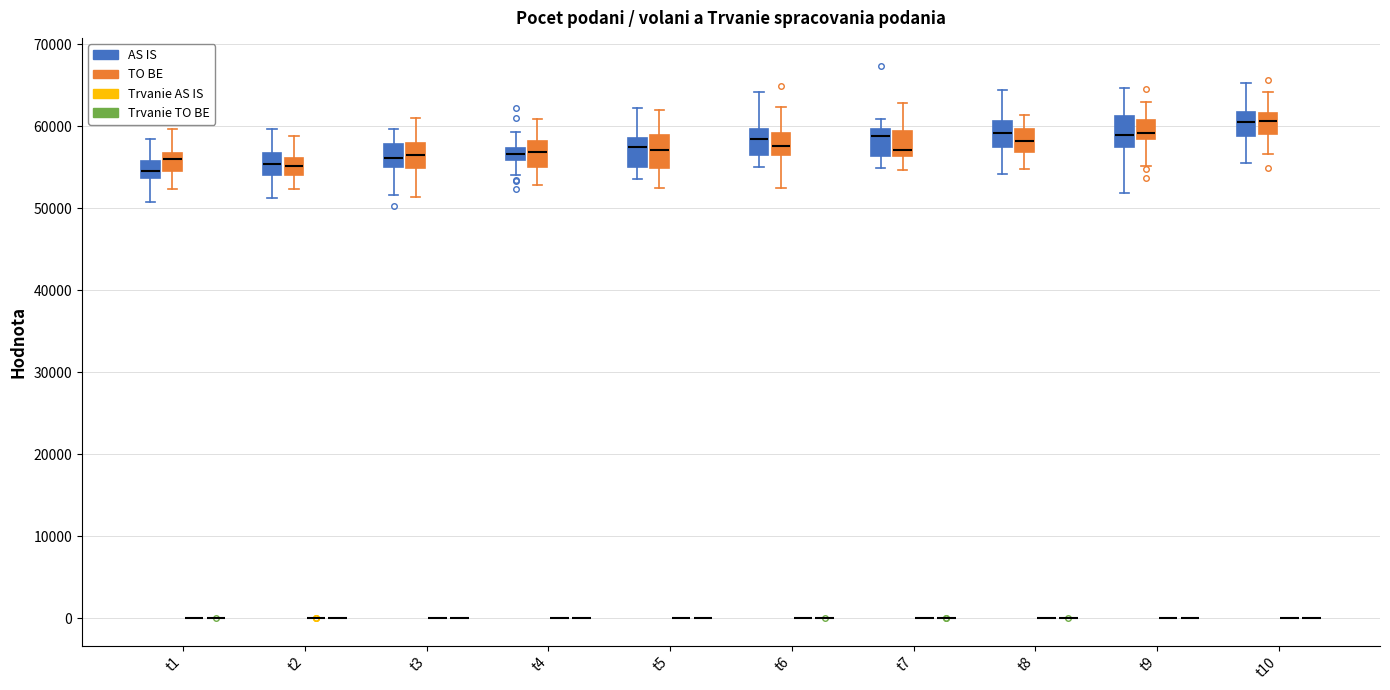

Reading left to right, read every box against the y-axis: the position of its median line, the range the box covers, and the ends of its whiskers. The values are not printed on the chart, so give them approximately, as read against the axis.

t1 (AS IS): median 54000 (inside the box), box 54000 to 56000, whiskers 51000 to 58000
t1 (TO BE): median 56000, box 55000 to 57000, whiskers 52000 to 60000
t1 (Trvanie AS IS): box collapsed to a line at 0, whiskers 0 to 0
t1 (Trvanie TO BE): box collapsed to a line at 0, whiskers 0 to 0
t2 (AS IS): median 55000, box 54000 to 57000, whiskers 51000 to 60000
t2 (TO BE): median 55000, box 54000 to 56000, whiskers 52000 to 59000
t2 (Trvanie AS IS): box collapsed to a line at 0, whiskers 0 to 0
t2 (Trvanie TO BE): box collapsed to a line at 0, whiskers 0 to 0
t3 (AS IS): median 56000, box 55000 to 58000, whiskers 52000 to 60000
t3 (TO BE): median 56000, box 55000 to 58000, whiskers 51000 to 61000
t3 (Trvanie AS IS): box collapsed to a line at 0, whiskers 0 to 0
t3 (Trvanie TO BE): box collapsed to a line at 0, whiskers 0 to 0
t4 (AS IS): median 57000 (inside the box), box 56000 to 57000, whiskers 54000 to 59000
t4 (TO BE): median 57000, box 55000 to 58000, whiskers 53000 to 61000
t4 (Trvanie AS IS): box collapsed to a line at 0, whiskers 0 to 0
t4 (Trvanie TO BE): box collapsed to a line at 0, whiskers 0 to 0
t5 (AS IS): median 57000, box 55000 to 59000, whiskers 54000 to 62000
t5 (TO BE): median 57000, box 55000 to 59000, whiskers 53000 to 62000
t5 (Trvanie AS IS): box collapsed to a line at 0, whiskers 0 to 0
t5 (Trvanie TO BE): box collapsed to a line at 0, whiskers 0 to 0
t6 (AS IS): median 58000, box 56000 to 60000, whiskers 55000 to 64000
t6 (TO BE): median 58000, box 56000 to 59000, whiskers 52000 to 62000
t6 (Trvanie AS IS): box collapsed to a line at 0, whiskers 0 to 0
t6 (Trvanie TO BE): box collapsed to a line at 0, whiskers 0 to 0
t7 (AS IS): median 59000, box 56000 to 60000, whiskers 55000 to 61000
t7 (TO BE): median 57000, box 56000 to 59000, whiskers 55000 to 63000
t7 (Trvanie AS IS): box collapsed to a line at 0, whiskers 0 to 0
t7 (Trvanie TO BE): box collapsed to a line at 0, whiskers 0 to 0
t8 (AS IS): median 59000, box 57000 to 61000, whiskers 54000 to 64000
t8 (TO BE): median 58000, box 57000 to 60000, whiskers 55000 to 61000
t8 (Trvanie AS IS): box collapsed to a line at 0, whiskers 0 to 0
t8 (Trvanie TO BE): box collapsed to a line at 0, whiskers 0 to 0
t9 (AS IS): median 59000, box 57000 to 61000, whiskers 52000 to 65000
t9 (TO BE): median 59000, box 58000 to 61000, whiskers 55000 to 63000
t9 (Trvanie AS IS): box collapsed to a line at 0, whiskers 0 to 0
t9 (Trvanie TO BE): box collapsed to a line at 0, whiskers 0 to 0
t10 (AS IS): median 61000, box 59000 to 62000, whiskers 55000 to 65000
t10 (TO BE): median 61000, box 59000 to 62000, whiskers 57000 to 64000
t10 (Trvanie AS IS): box collapsed to a line at 0, whiskers 0 to 0
t10 (Trvanie TO BE): box collapsed to a line at 0, whiskers 0 to 0